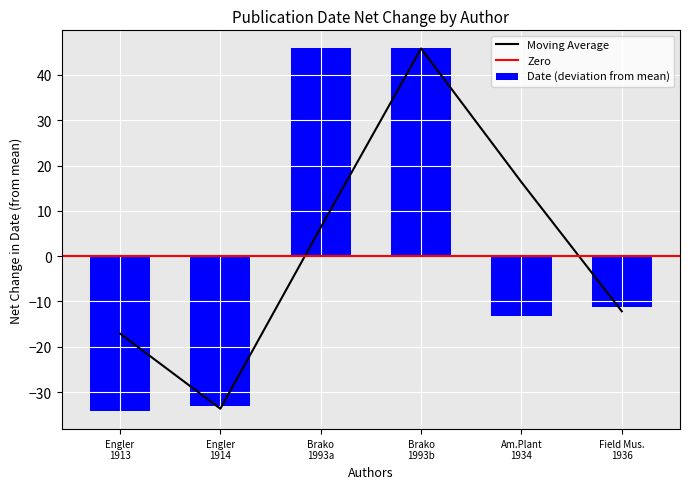

At which label is the value closest to 5?

Field Mus. 1936